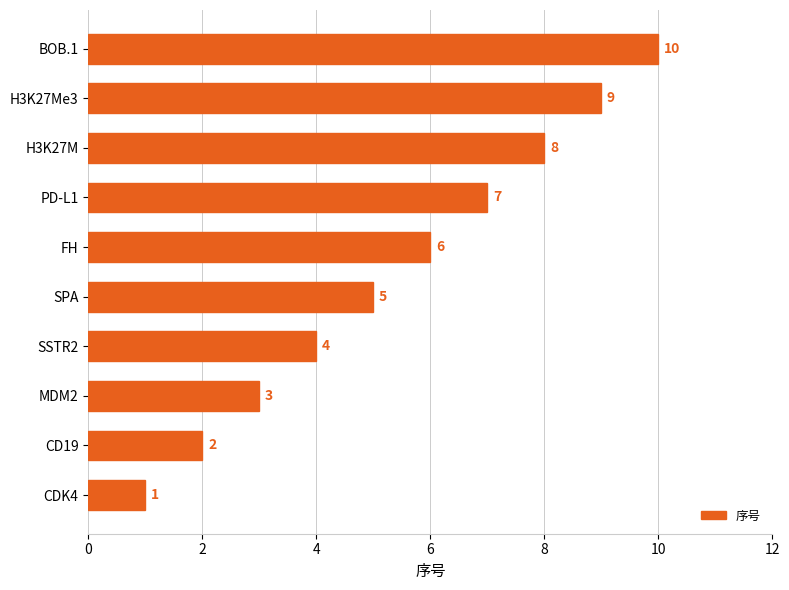

How many categories are shown in the chart?

10